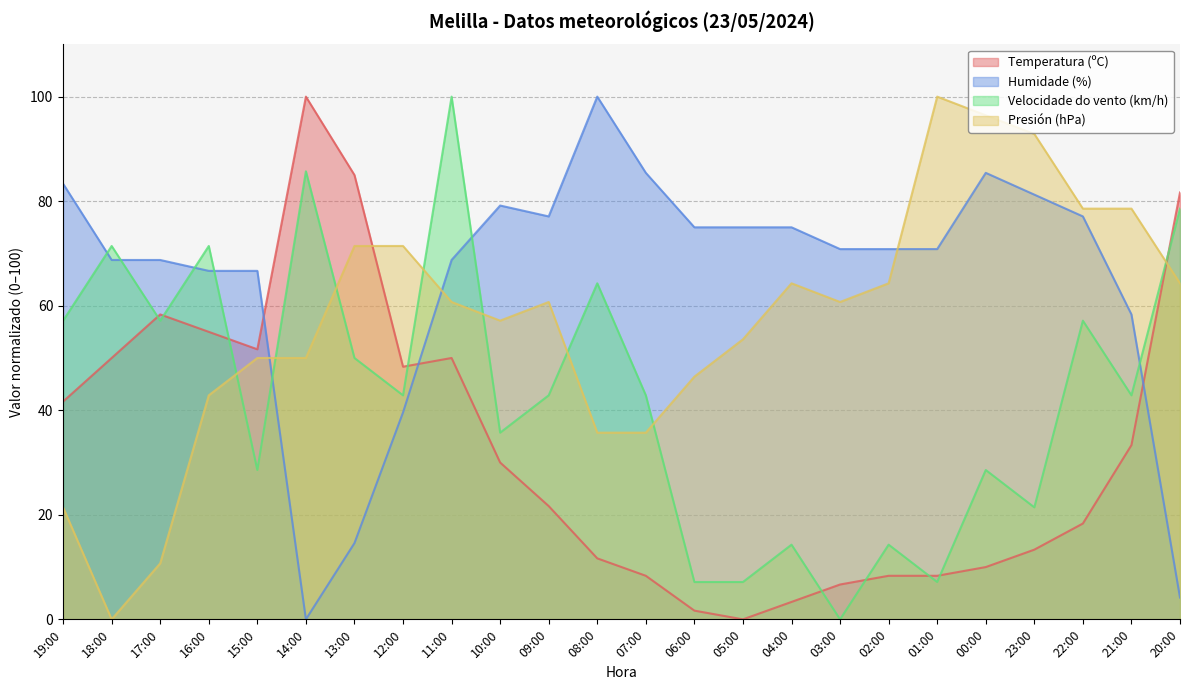

Which has a higher value, 17:00 or 04:00?

17:00